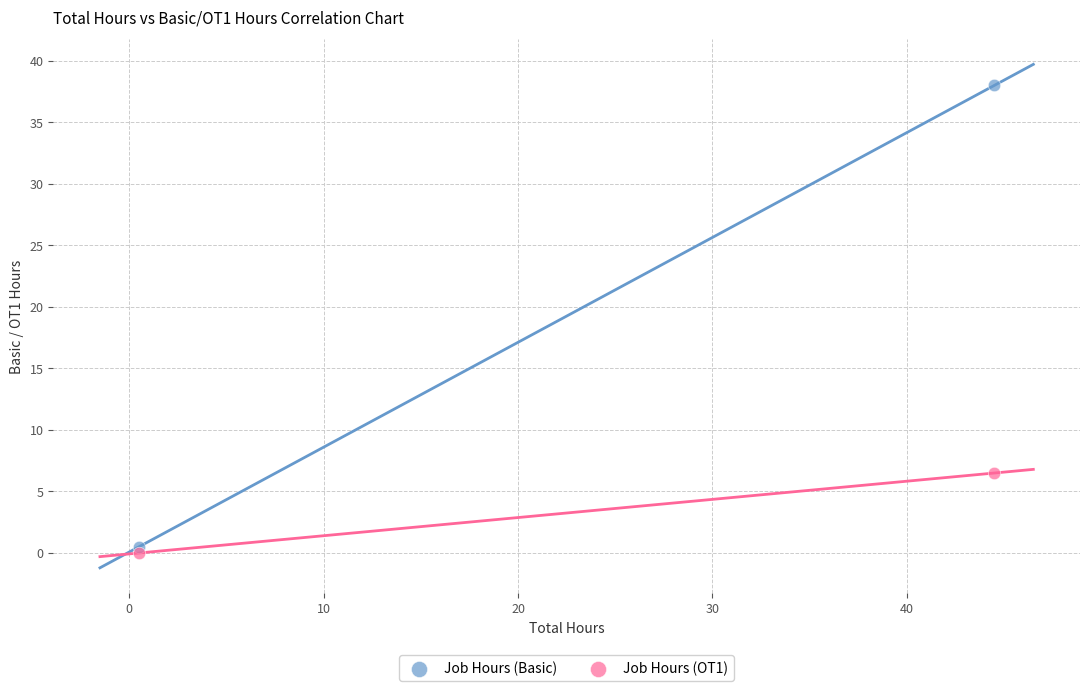

Which series has the largest Y range (max minus min)?

Job Hours (Basic)